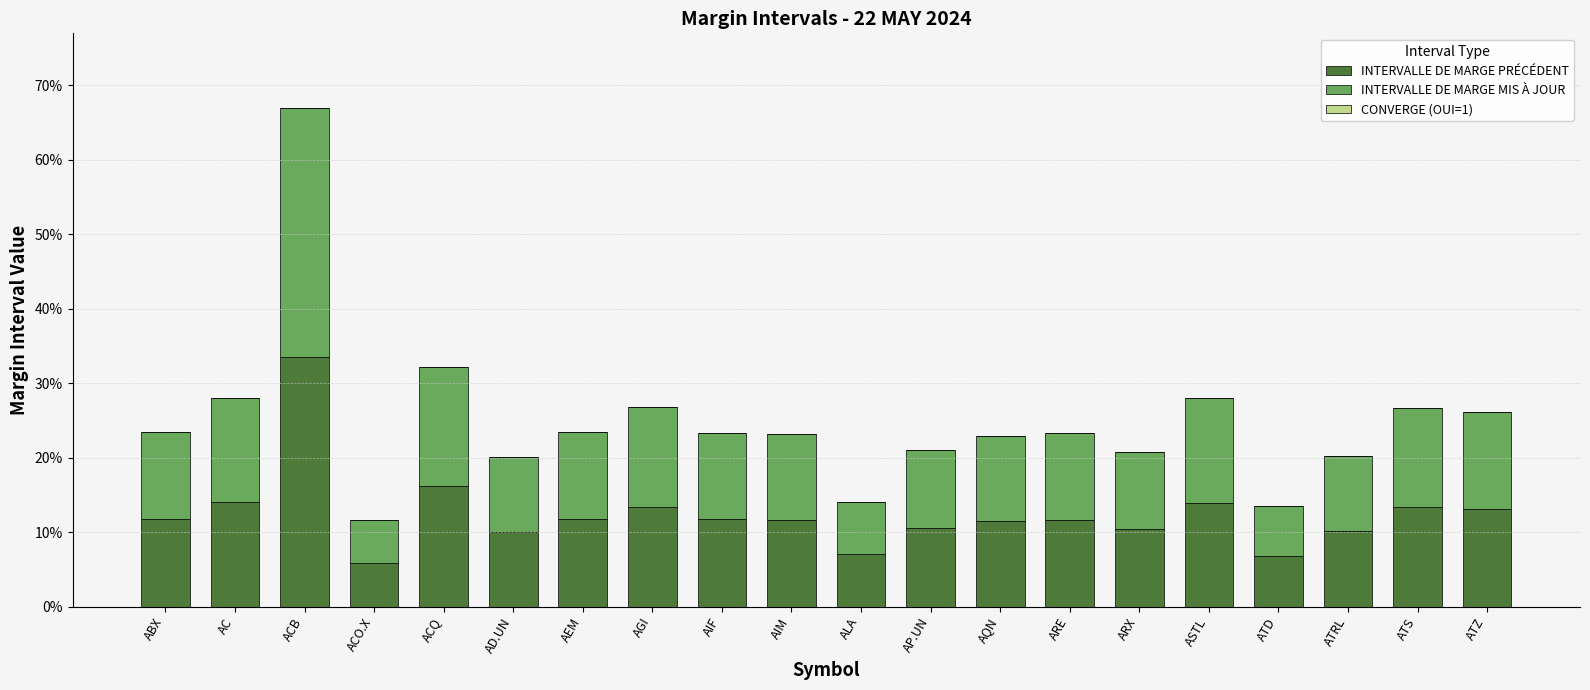

How many INTERVALLE DE MARGE PRÉCÉDENT values are between 0 and 1?

20